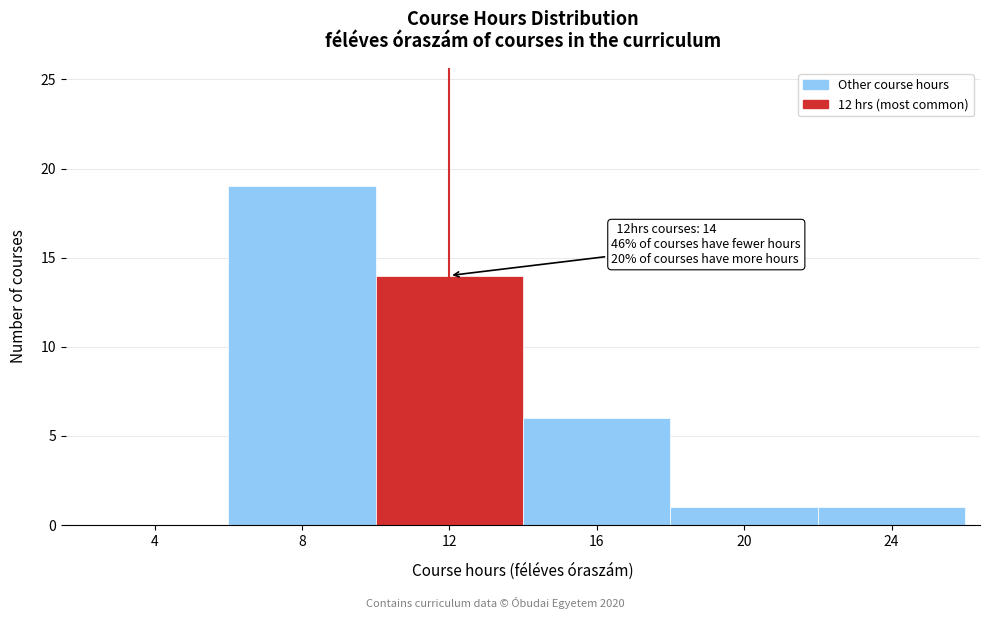

Reading right to left, what are all the values shown in this chart?

24=1	20=1	16=6	12=14	8=19	4=0